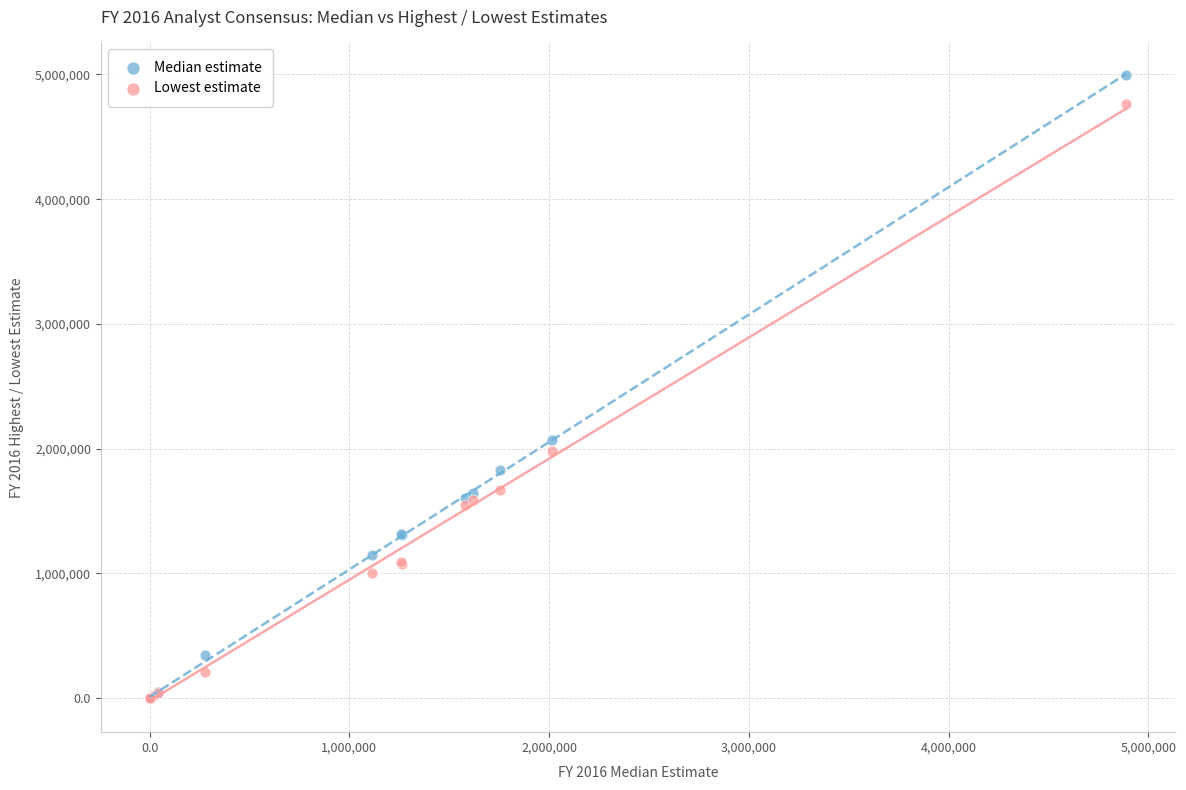

In the Lowest estimate series, what Y value is closest to 2380206?

1983000.0